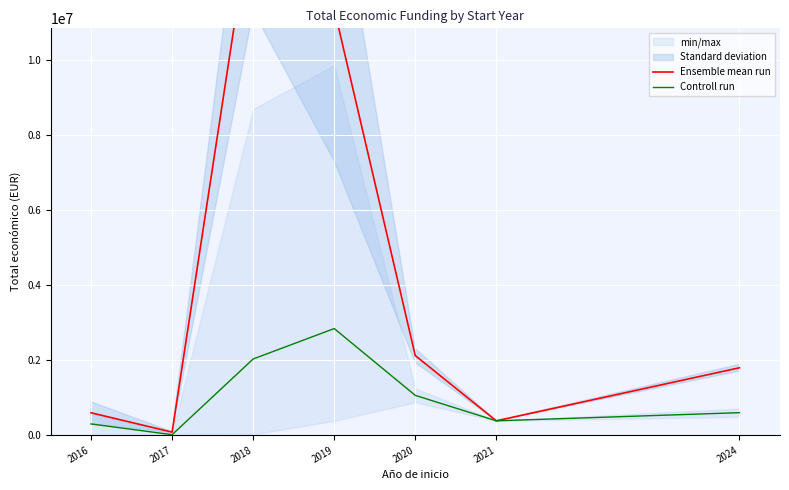

What is the minimum value for Controll run?

11355.4